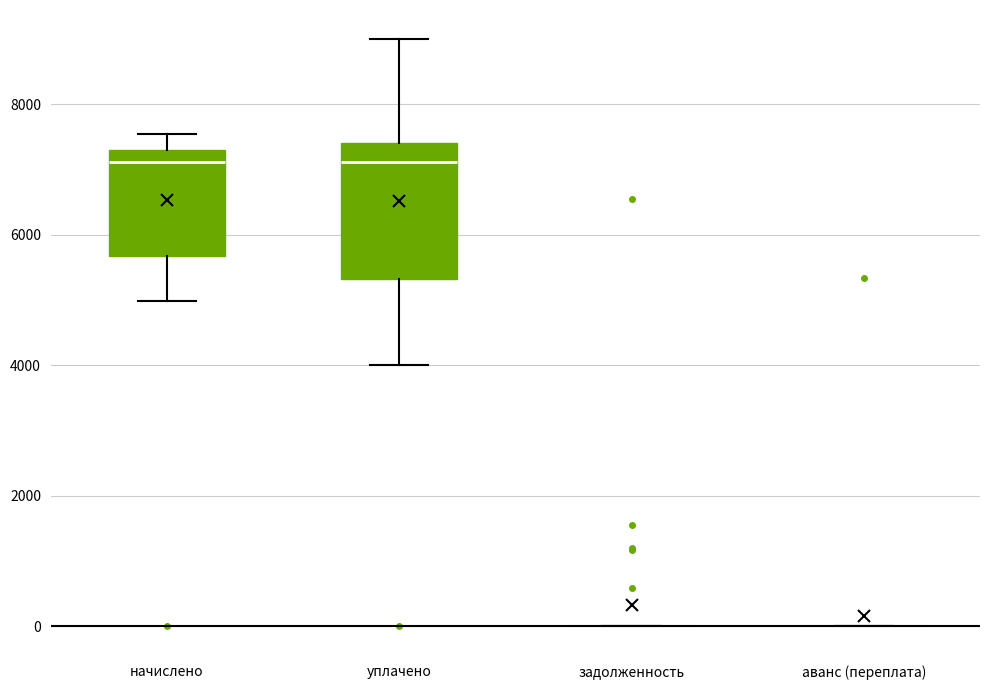

Reading left to right, transcribe this box plot: for each box, give where its median line is, the range the box spans, and where its two whiskers end, as read against the y-axis. The values are not printed on the chart, so give them approximately, as read against the axis.

начислено: median 7200 (just below the box's upper edge), box 5600 to 7200, whiskers 5000 to 7600
уплачено: median 7200, box 5400 to 7400, whiskers 4000 to 9000
задолженность: box collapsed to a line at 0, whiskers 0 to 0
аванс (переплата): box collapsed to a line at 0, whiskers 0 to 0